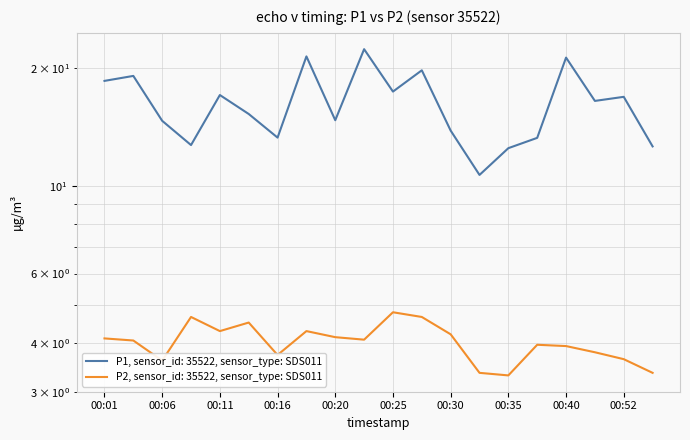

Rank the series by their maximum value, from lowest to highest.

P2, P1